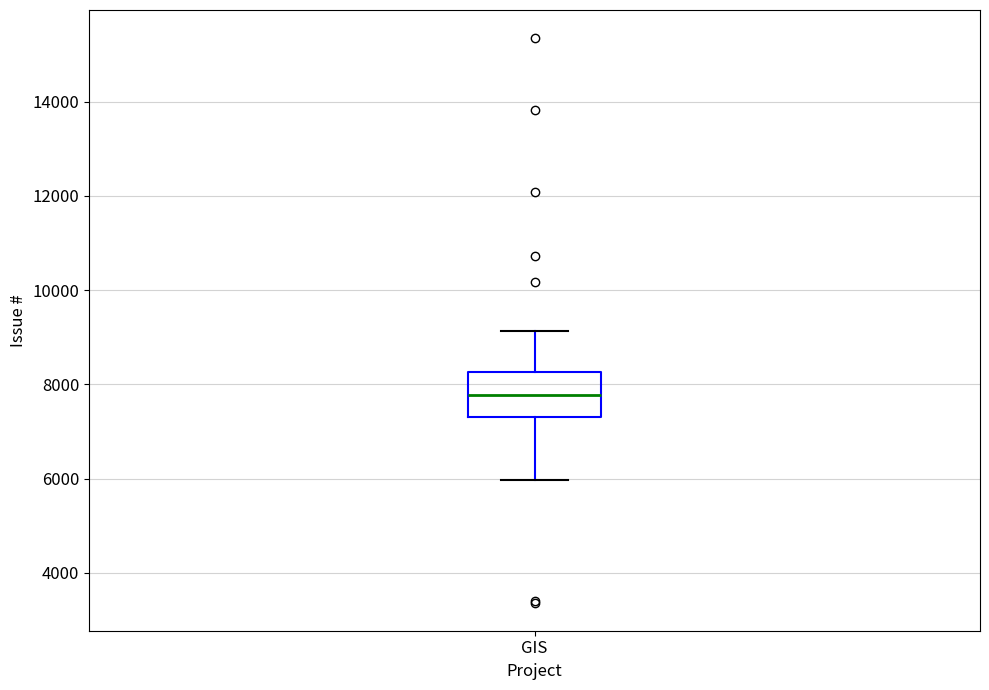

Read this box plot against the y-axis: the position of the median line, the range covered by the box, and the ends of both whiskers. The values are not printed on the chart, so give them approximately, as read against the axis.

median 7800, box 7200 to 8200, whiskers 6000 to 9200